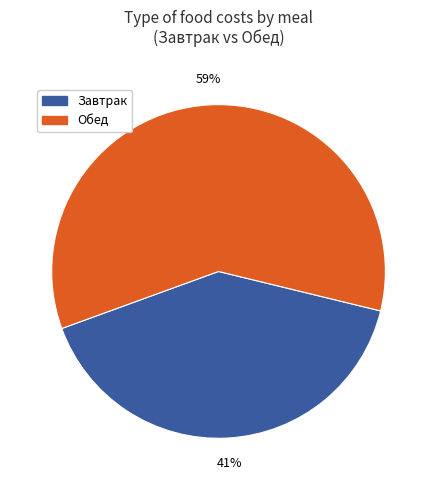

Is there any slice that represents more than half of the pie?

Yes